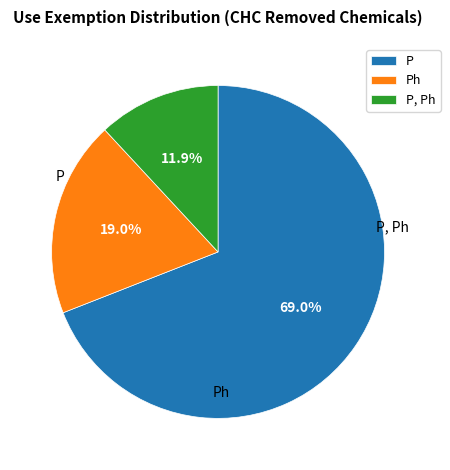

Approximately how many times larger is the value at P compared to Ph?

3.6